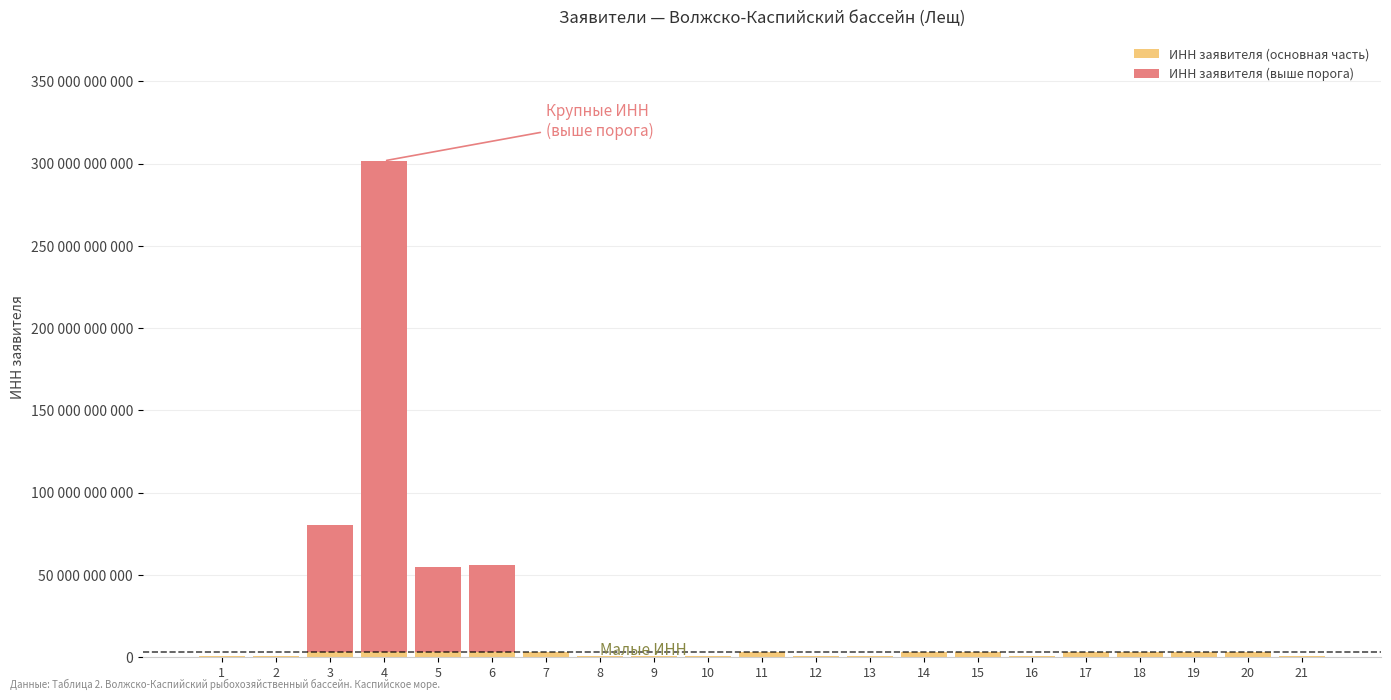

Are the bars horizontal?

No